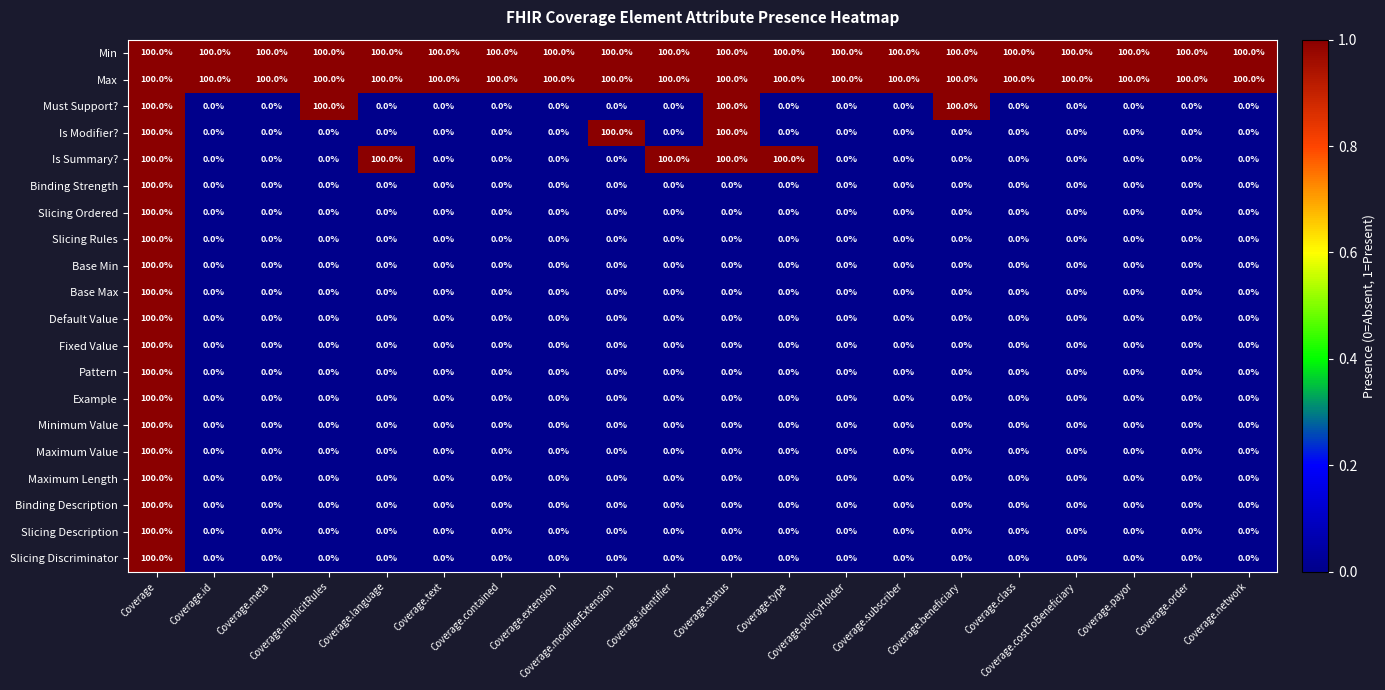

What is the average value of the Is Modifier? series?

15